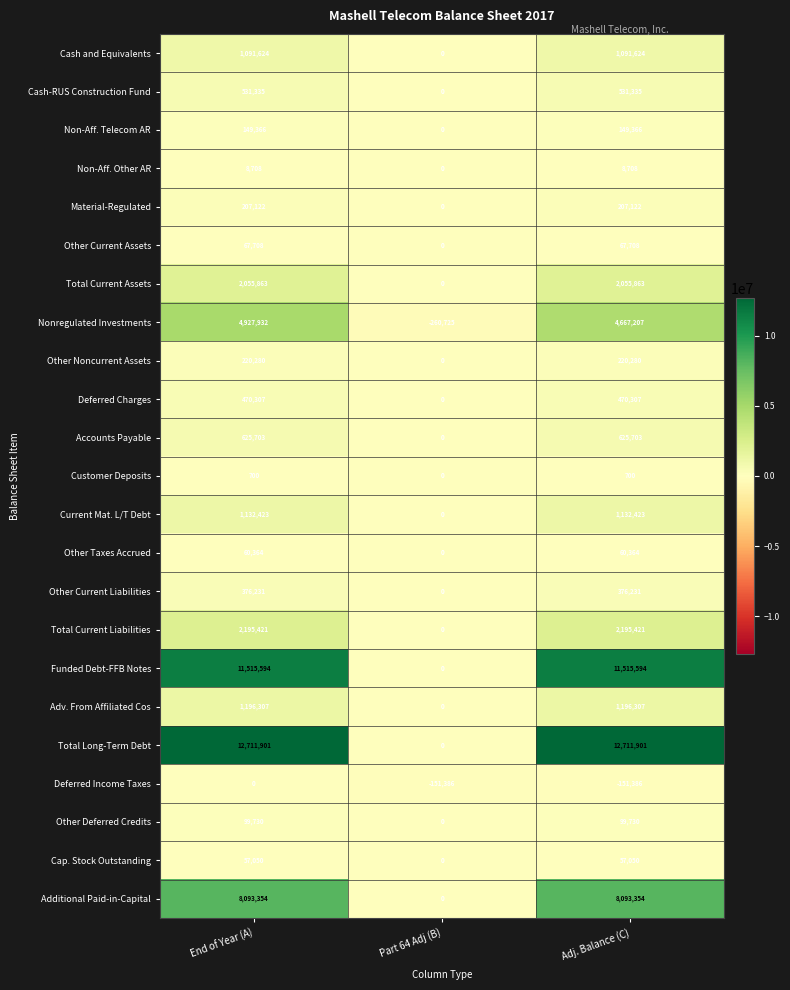

What is the greatest value displayed?

12711901